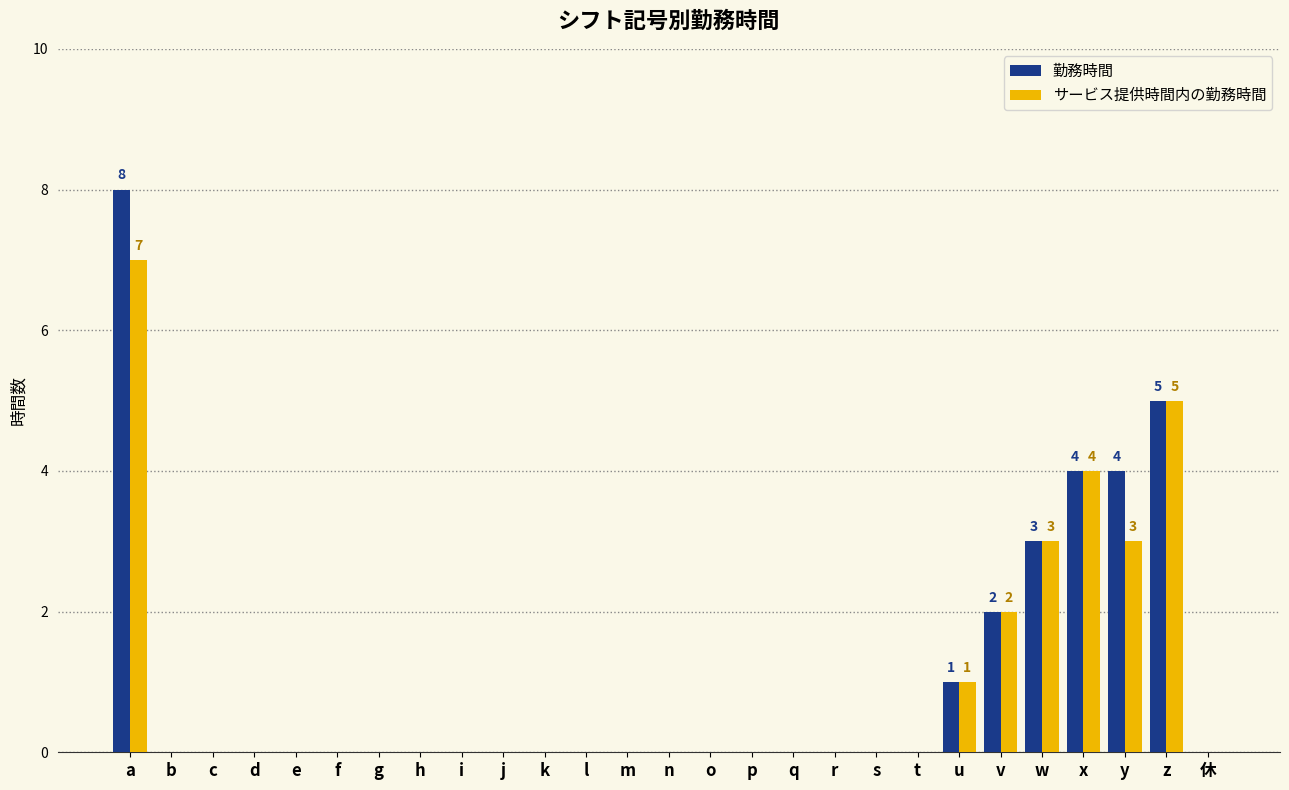

What are all the series names shown in the legend?

勤務時間, サービス提供時間内の勤務時間